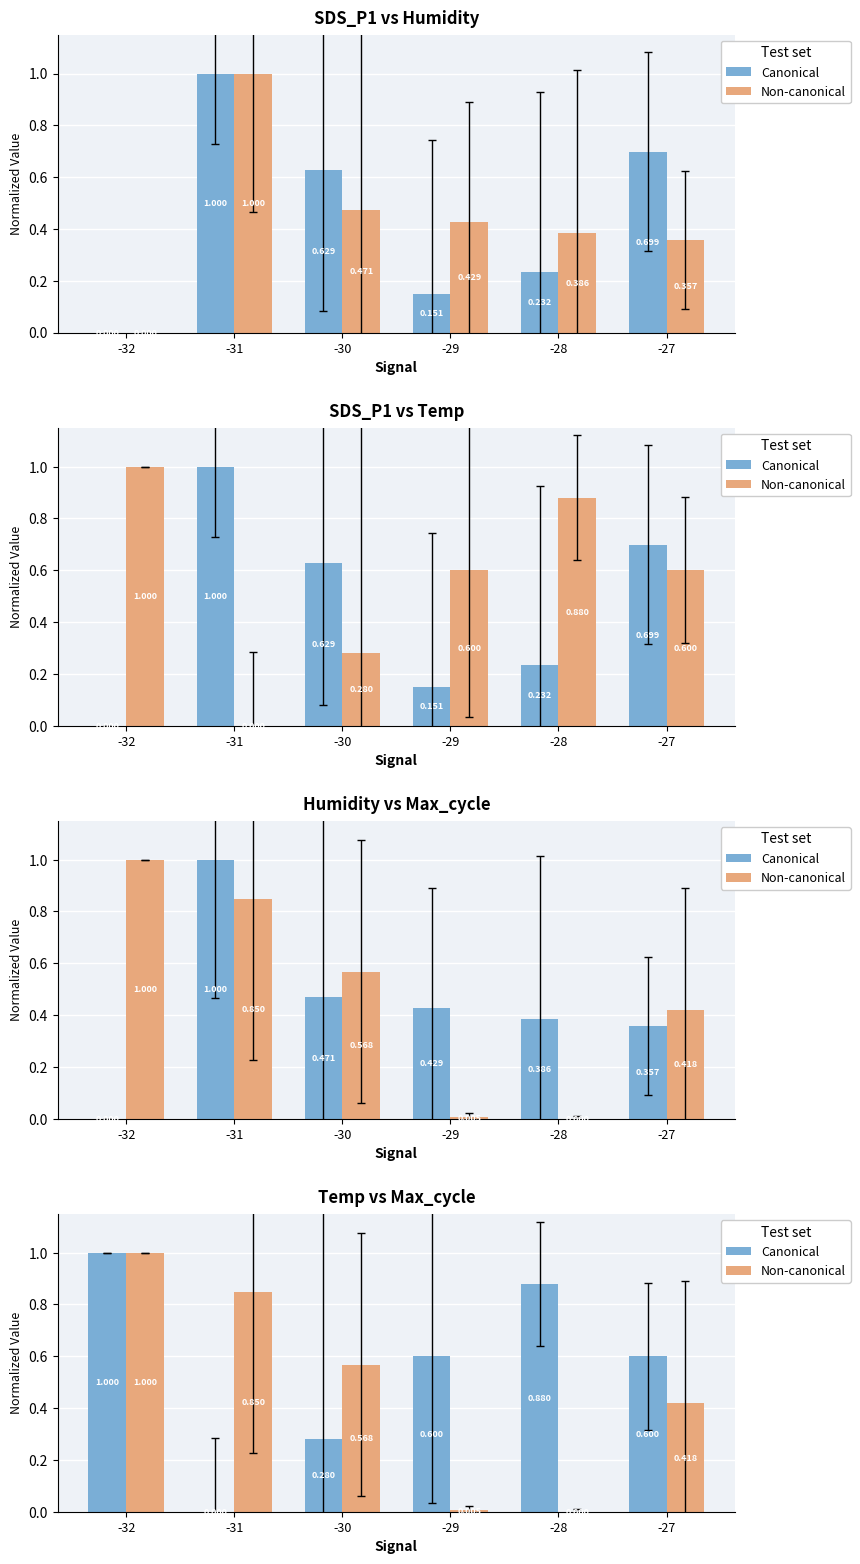

List the series in order of their overall mean, lowest first.

Non-canonical, Canonical